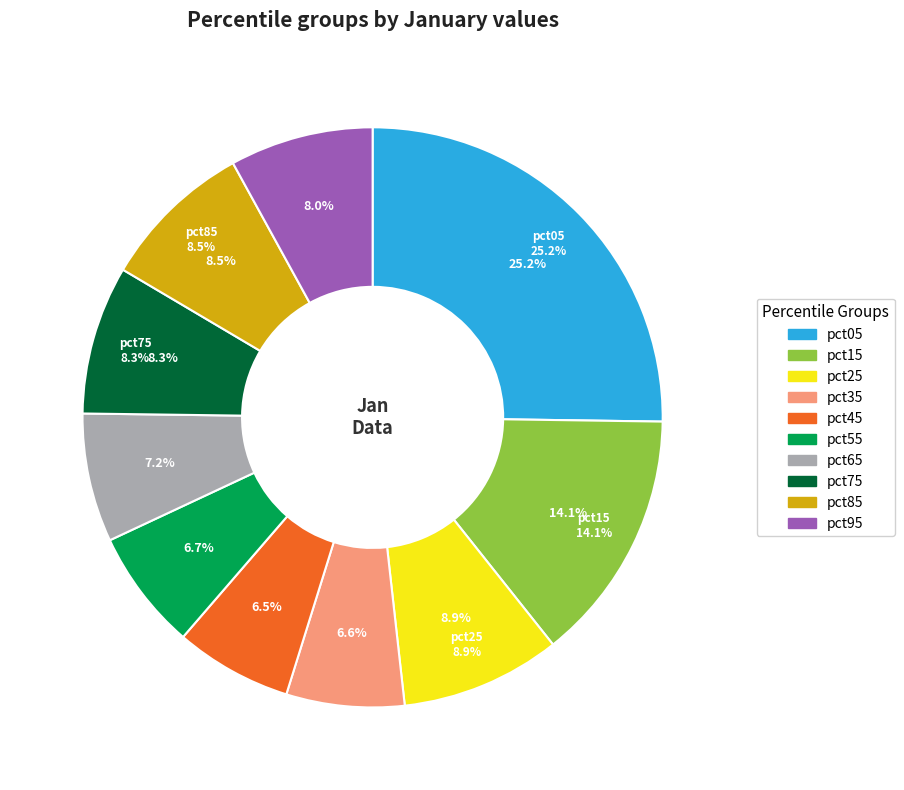

True or false: pct95 accounts for 8% of the total.

True